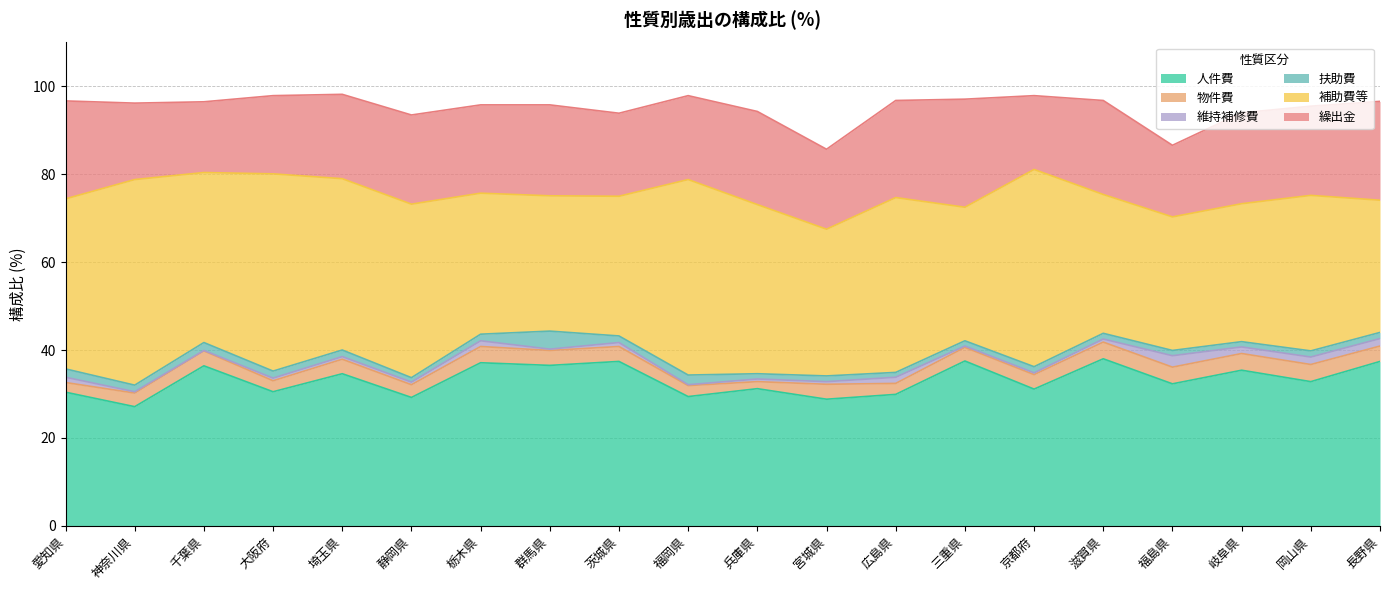

The 扶助費 series shows 0.5 at 広島県. True or false?

False